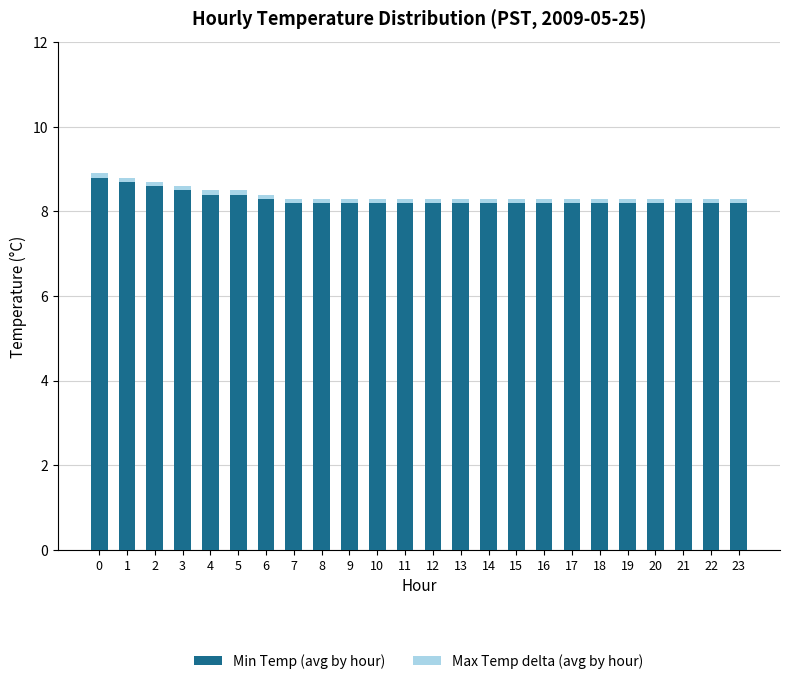

What is the maximum value for Min Temp (avg by hour)?

8.8